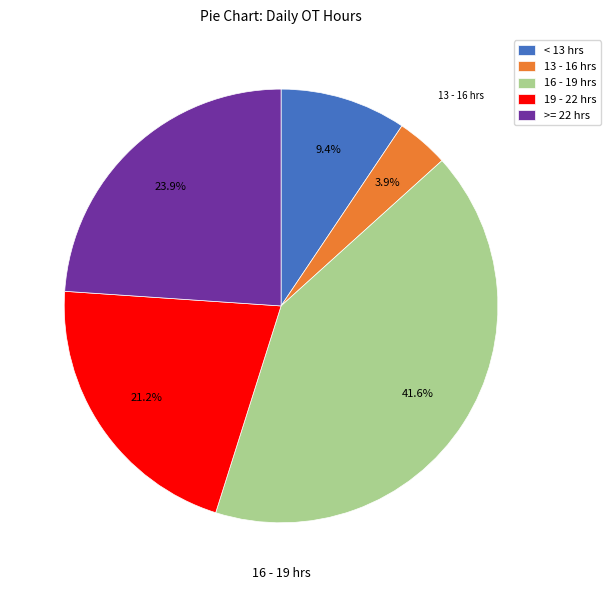

Combined, do >= 22 hrs and 19 - 22 hrs account for over 50%?

No